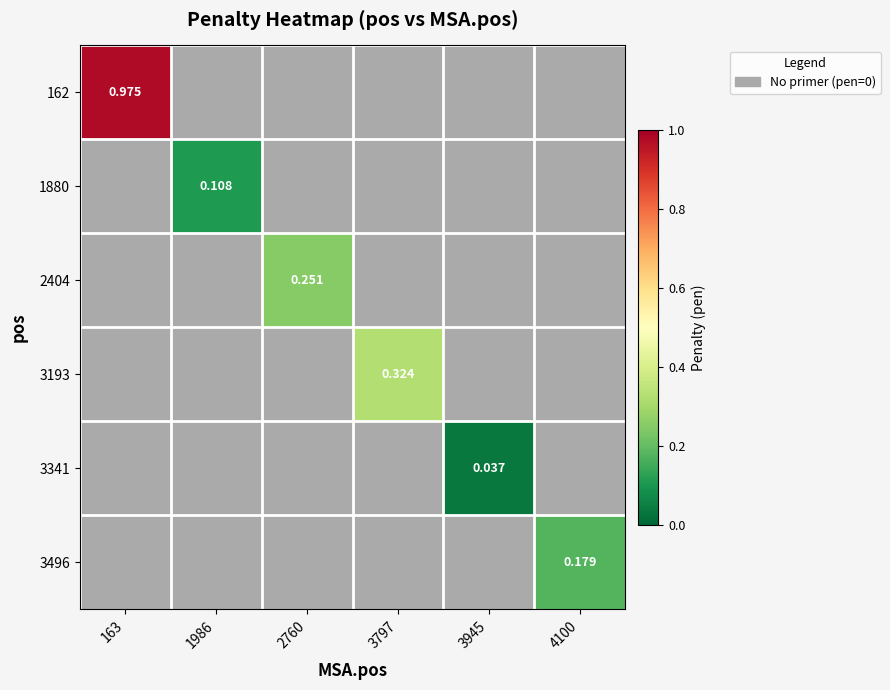

How many data points in 3193 are above 0?

1